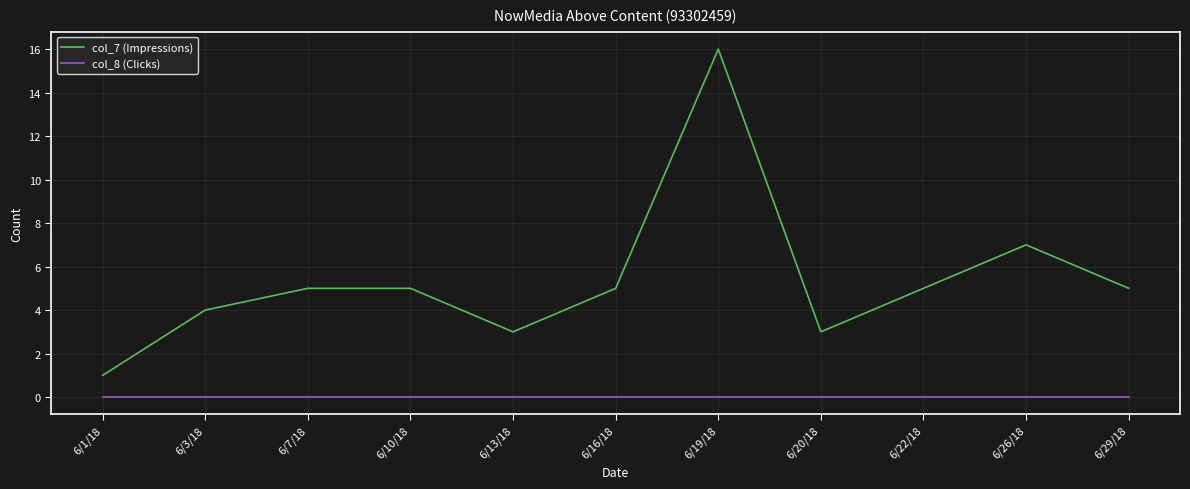

How many lines are shown in the chart?

2